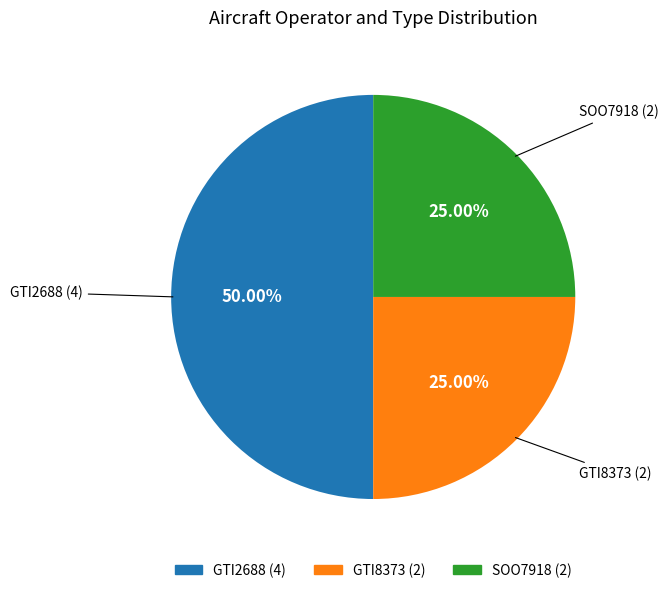

To the nearest percent, what percentage of the pie is GTI2688?

50%